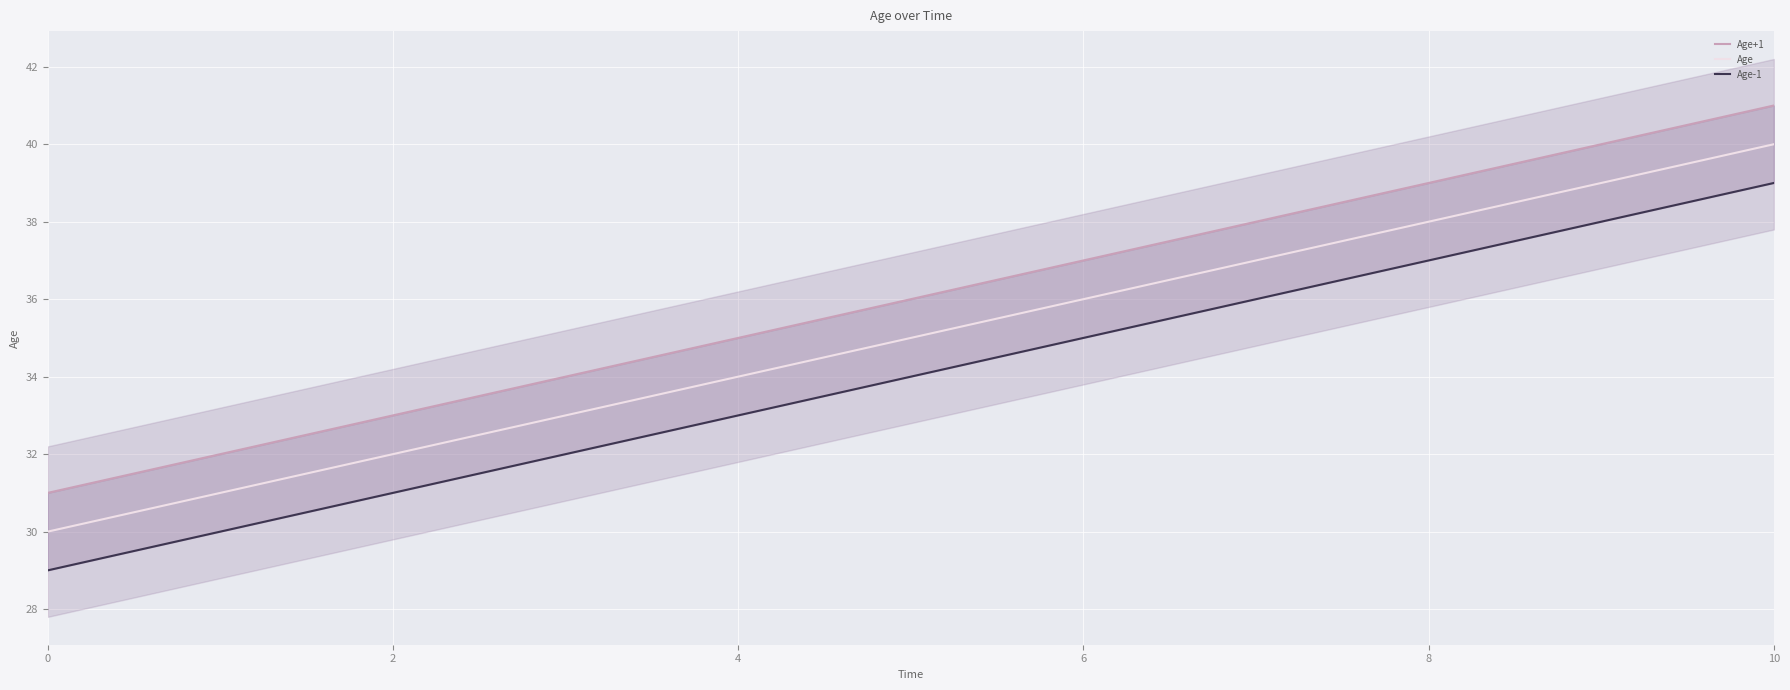

Which series has the largest total across all categories?

Age+1